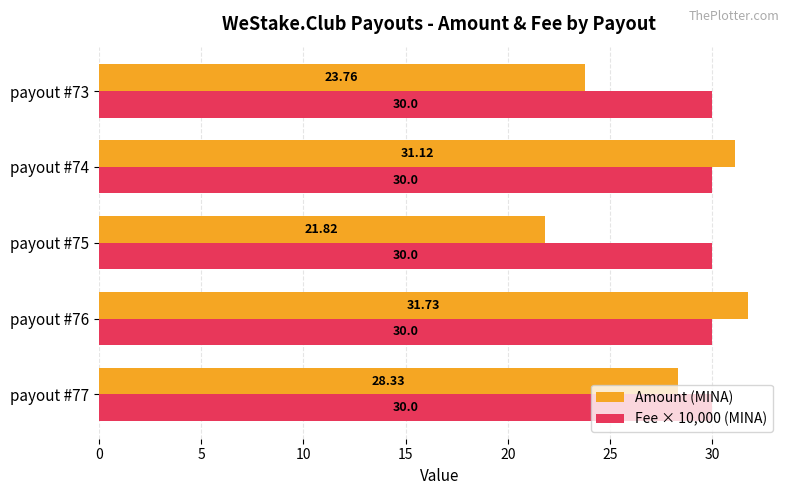

Rank the series by their average value, from lowest to highest.

Amount (MINA), Fee × 10,000 (MINA)